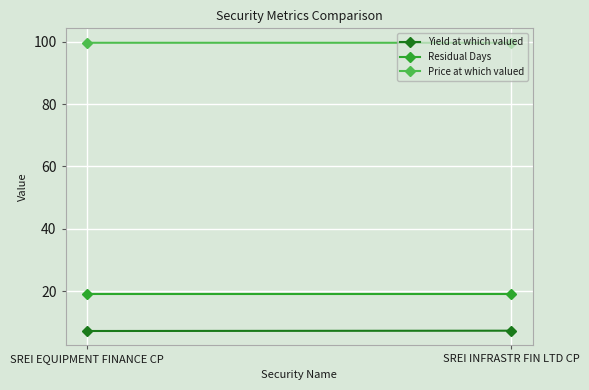

Reading left to right, list all the values displayed in this chart.

Yield at which valued: 7.3	7.4
Residual Days: 19.0	19.0
Price at which valued: 99.6	99.6